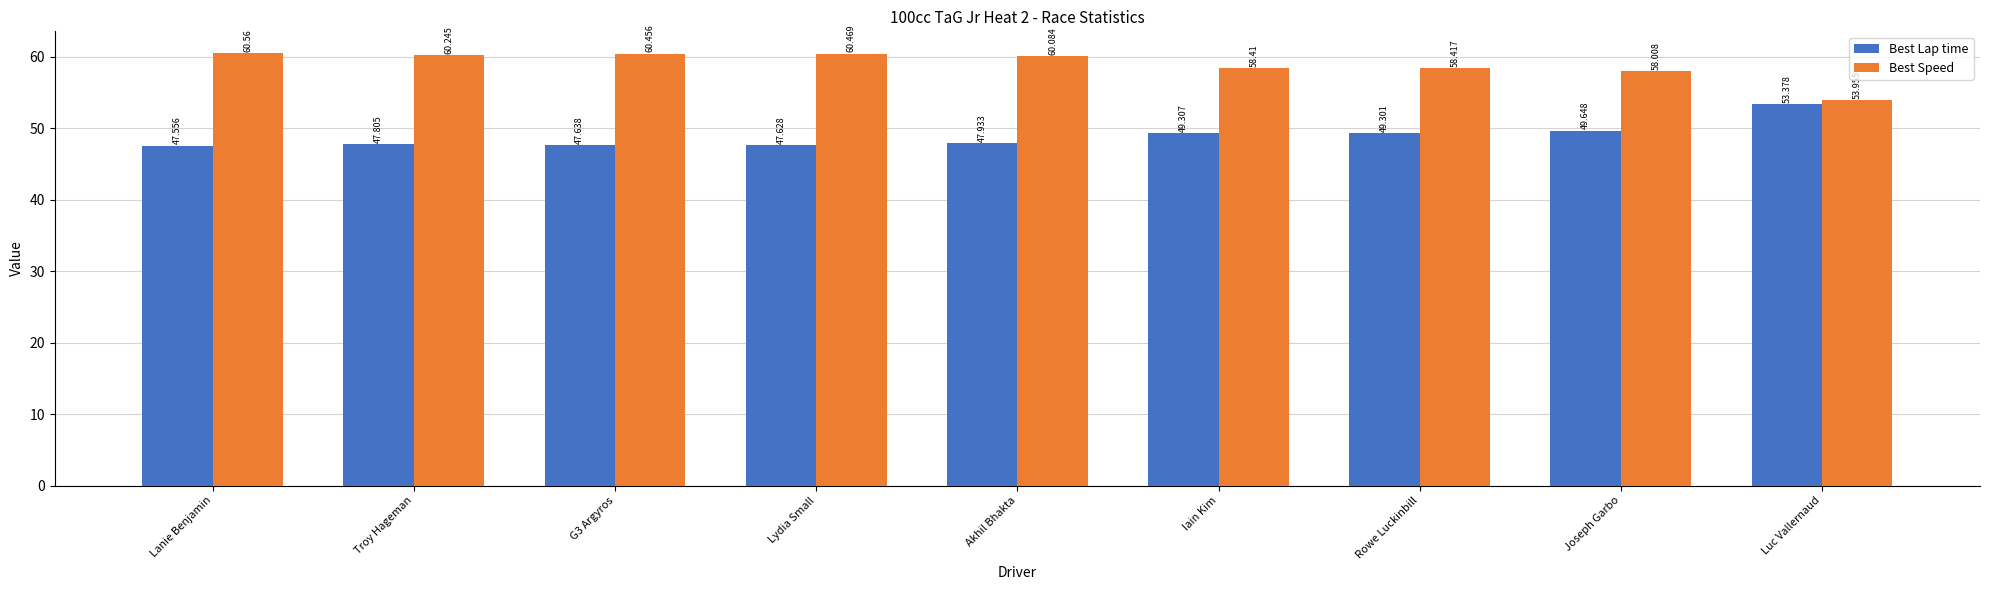

What is the approximate value of Best Lap time at Lanie Benjamin?

47.6